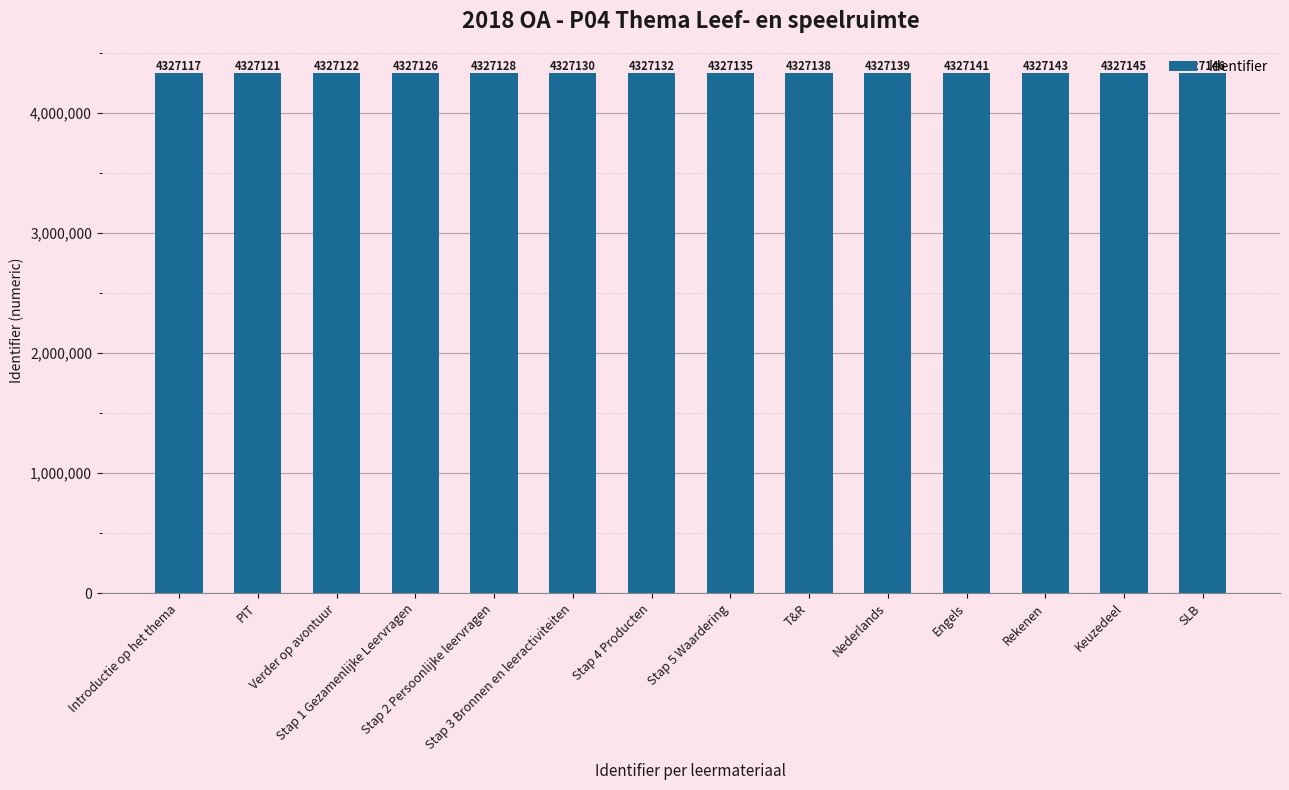

What is the maximum value shown in the chart?

4327146